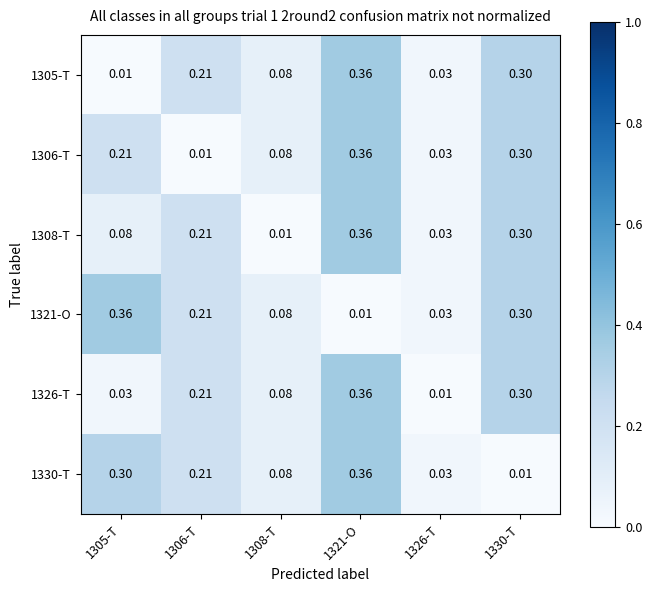

Is the value of 1306-T at 1330-T greater than the value of 1321-O at 1321-O?

Yes